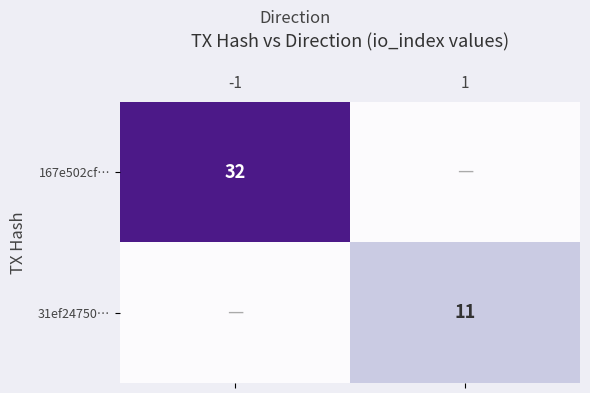

Is it true that 31ef24750… equals 11 at 1?

True